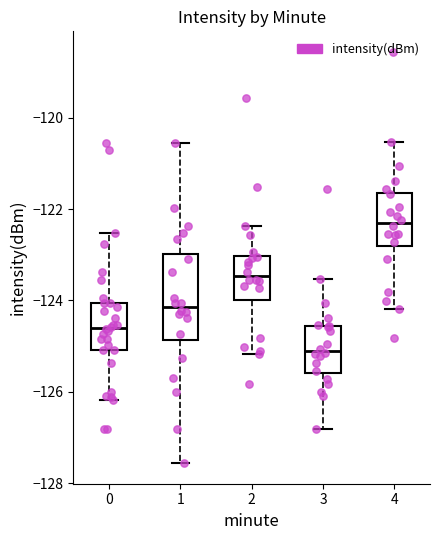

Comparing the boxes themselves (not the whiskers), which one is the tallest?

1